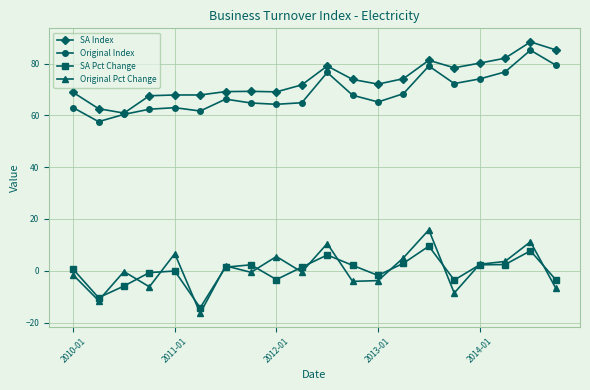

What is the value of the SA Index point at the 11th from the left?

79.1